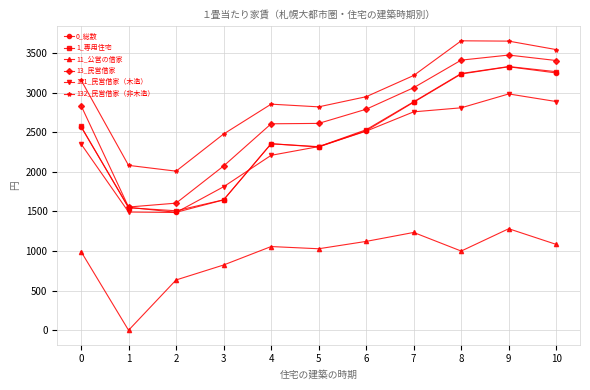

How many series are shown in this chart?

6